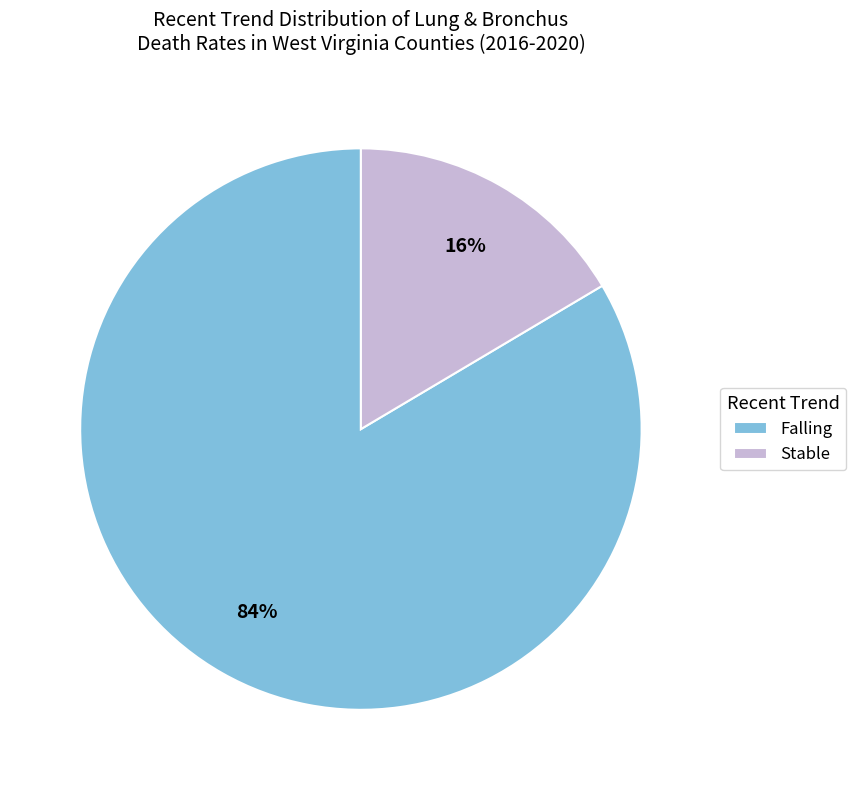

To the nearest percent, what is the average slice percentage?

50%